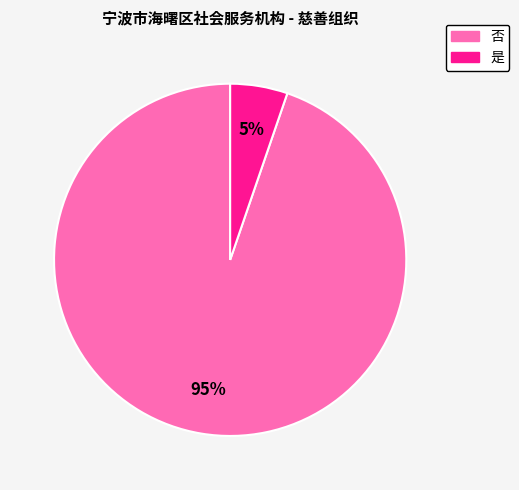

Count the number of slices in the pie.

2